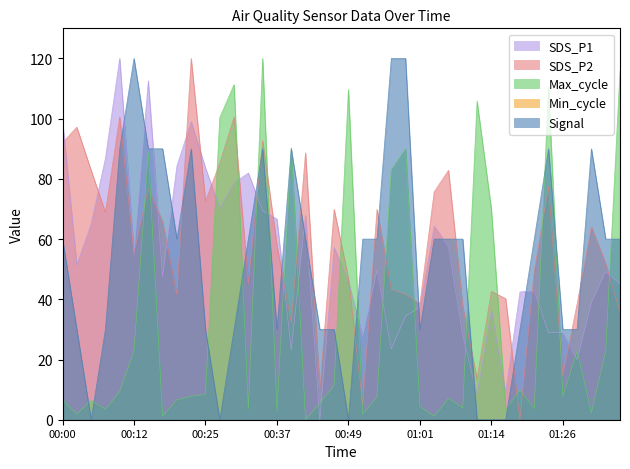

The SDS_P2 series shows 49.7 at 01:09. True or false?

False